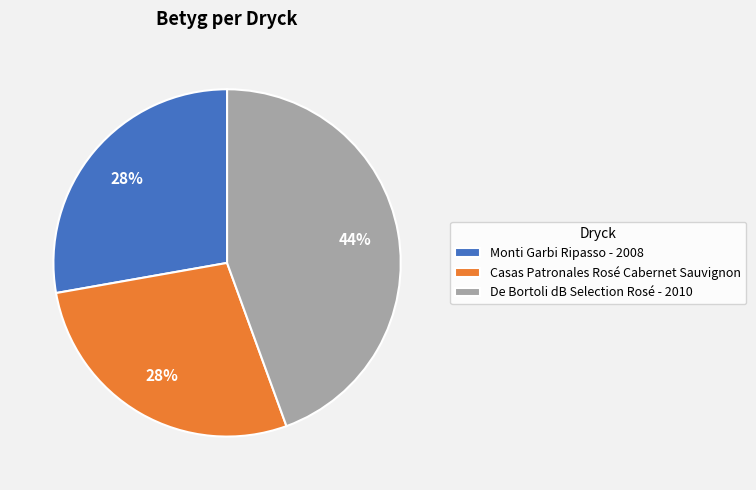

Does Casas Patronales Rosé Cabernet Sauvignon account for over 50% of the chart?

No